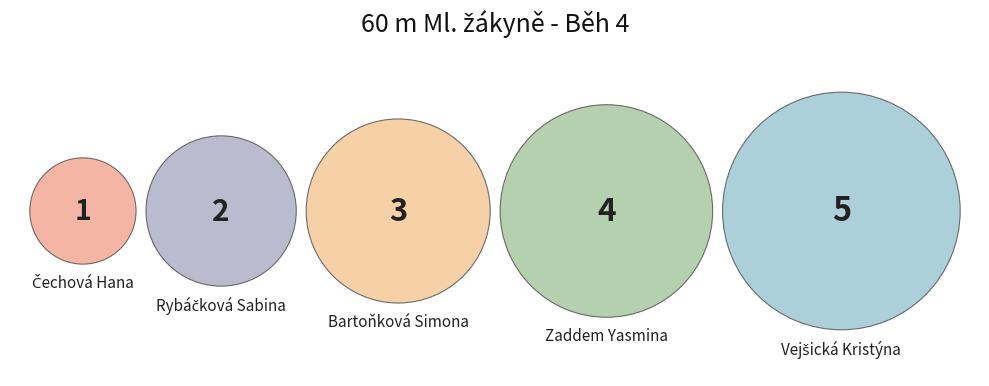

Count the number of slices in the pie.

5